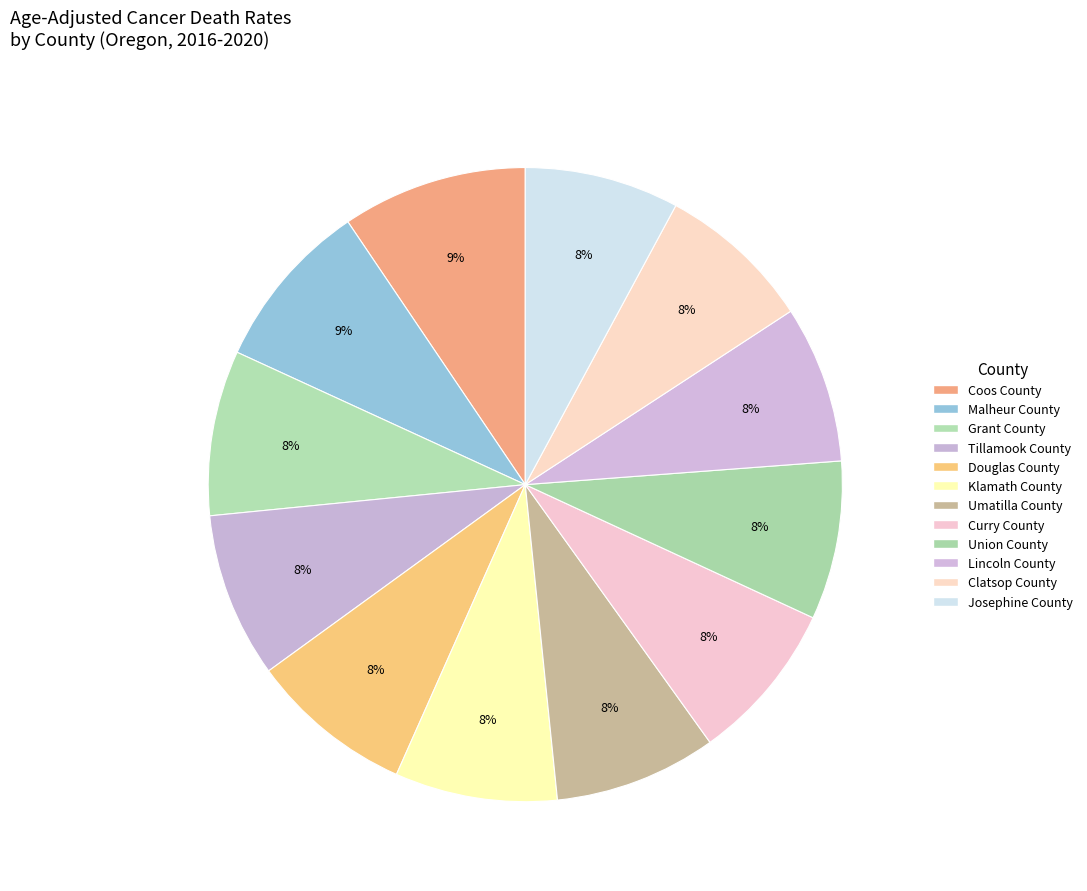

Which category has the smallest portion of the pie?

Josephine County